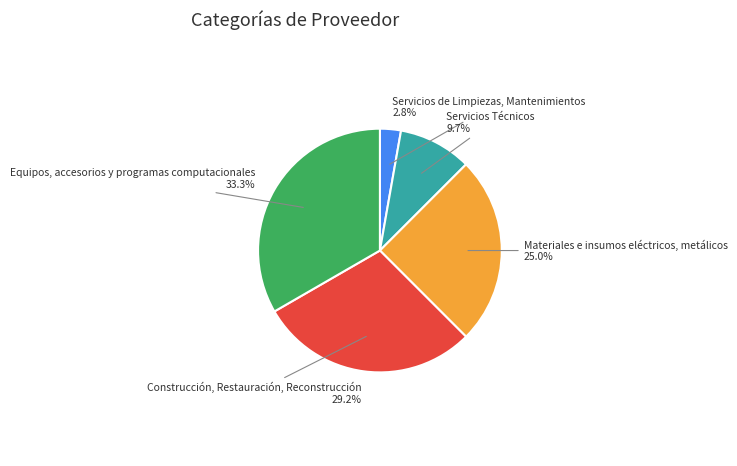

To the nearest percent, what is the difference between the Servicios de Limpiezas, Mantenimientos and Materiales e insumos eléctricos, metálicos slice percentages?

22%